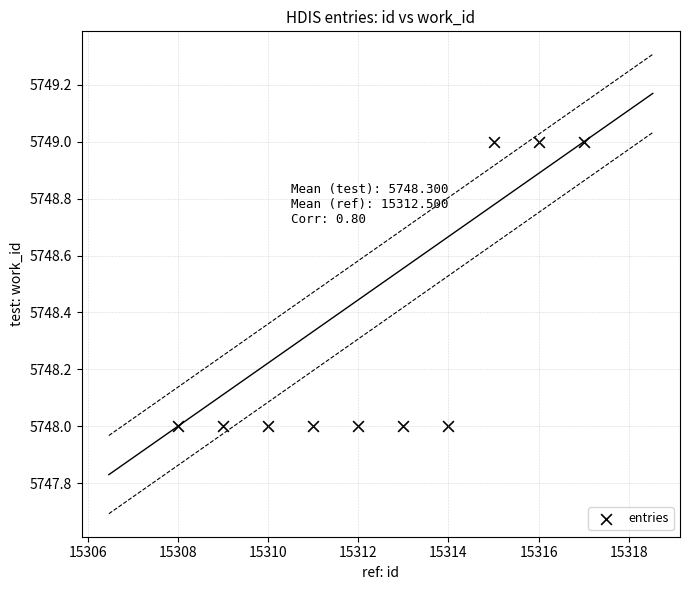

What is the average X value?

15312